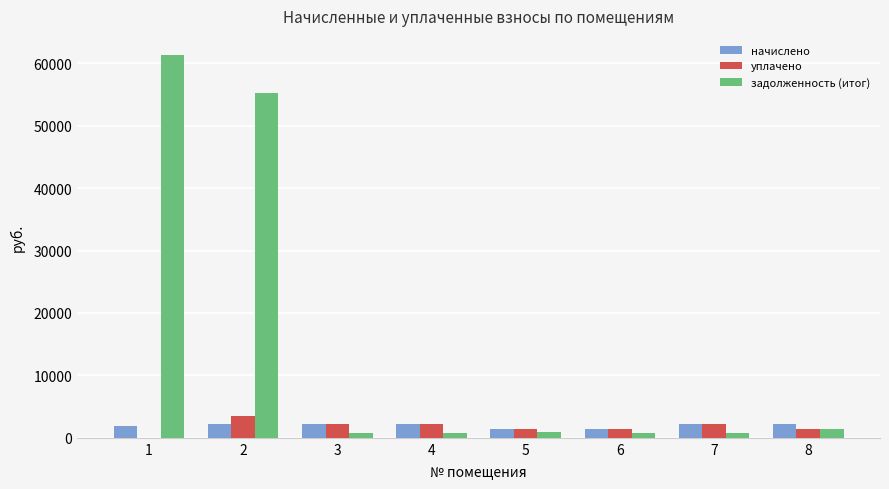

At which category does the chart reach its peak across all series?

1